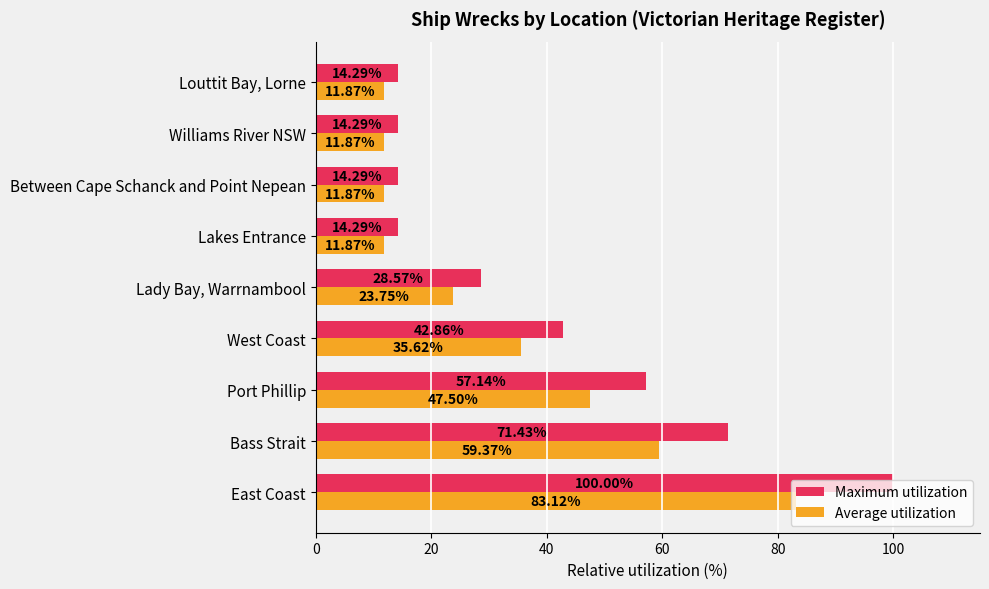

List the series in order of their overall mean, highest first.

Maximum utilization, Average utilization